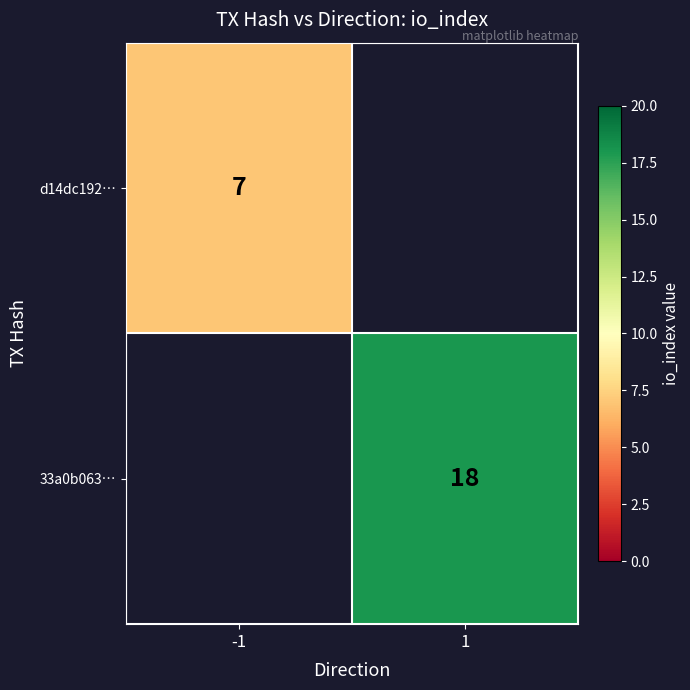

What is the maximum value shown in the chart?

18.0